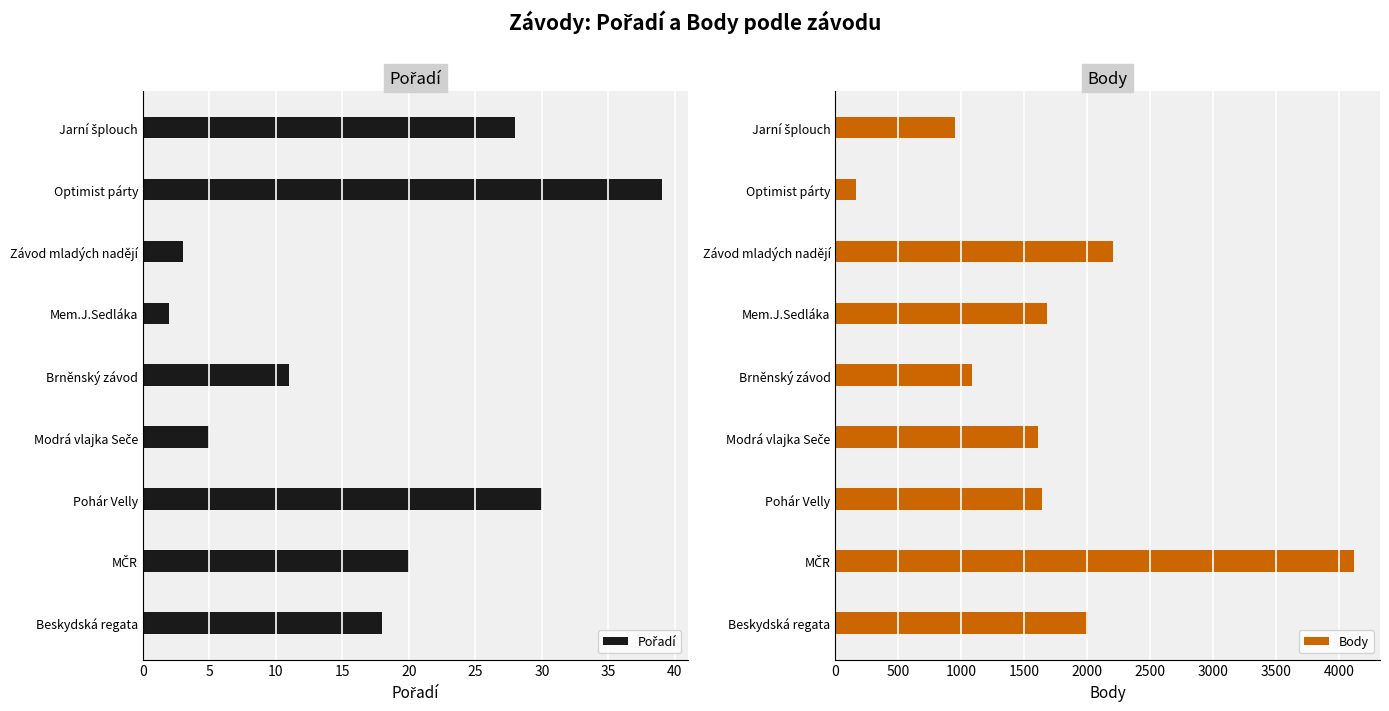

At which label is Body closest to 2141?

Závod mladých nadějí